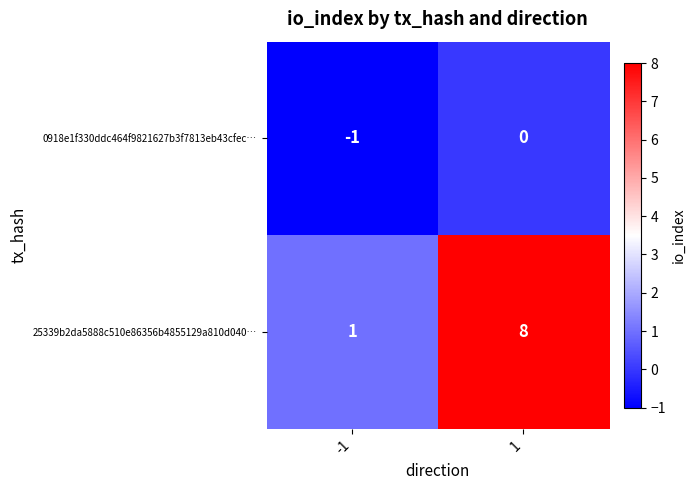

What is the greatest value displayed?

8